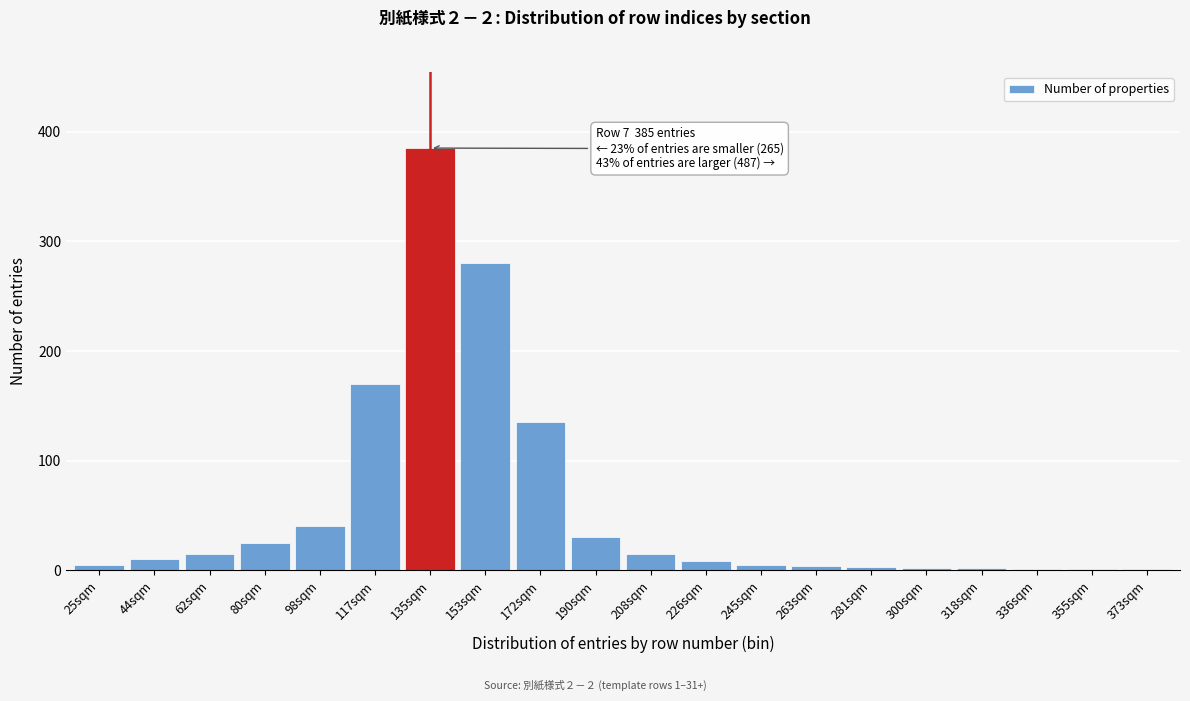

Where is the data nearest to the value 193?

117sqm